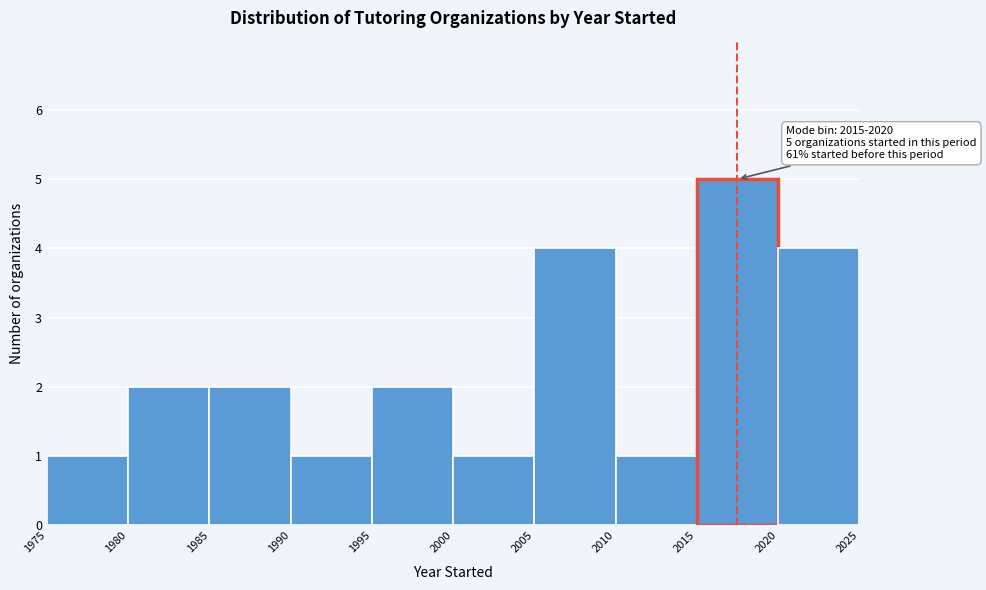

Over which range of the x-axis is the bar tallest?

2015 to 2020